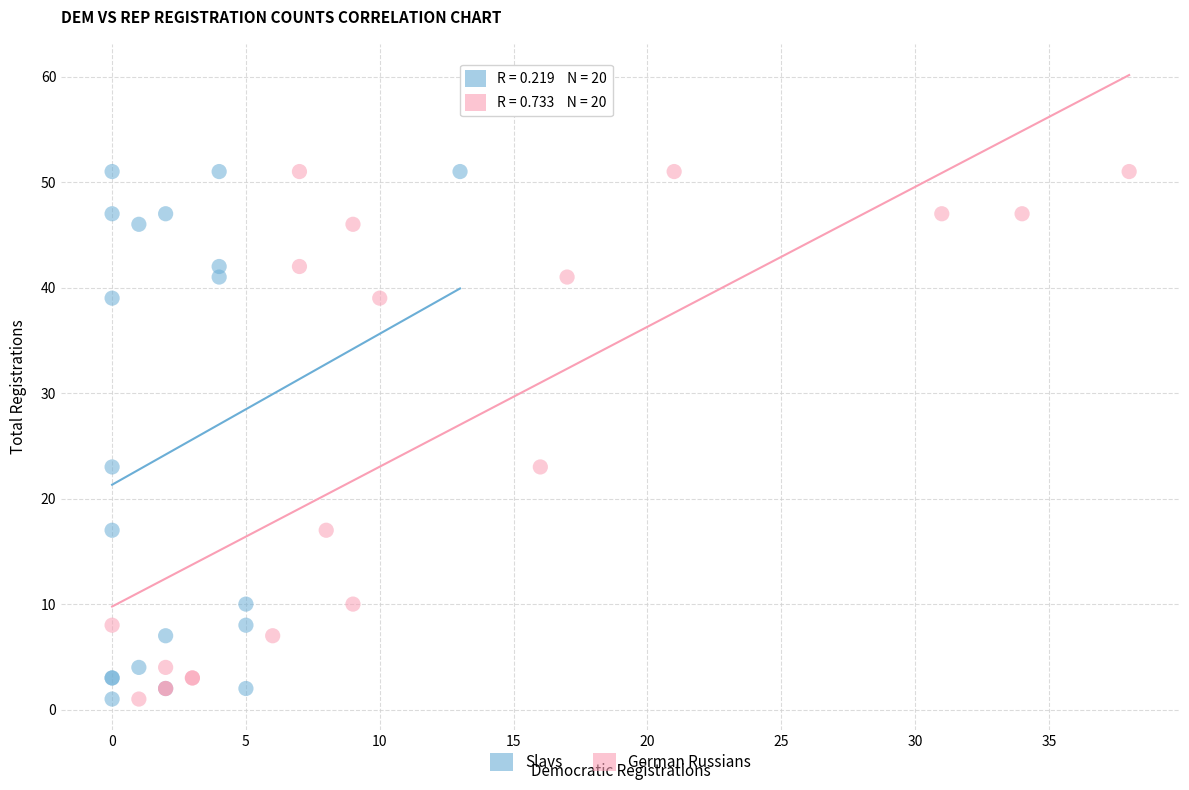

What are all the series names shown in the legend?

Slavs, German Russians